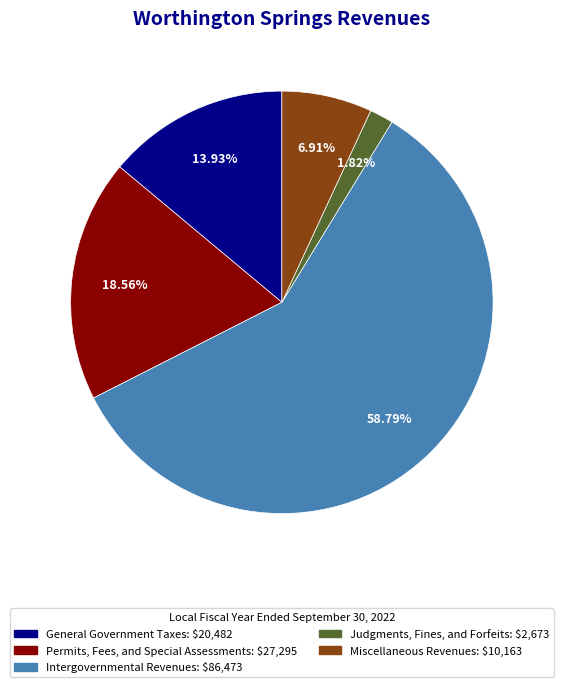

How many slices are in this pie chart?

5